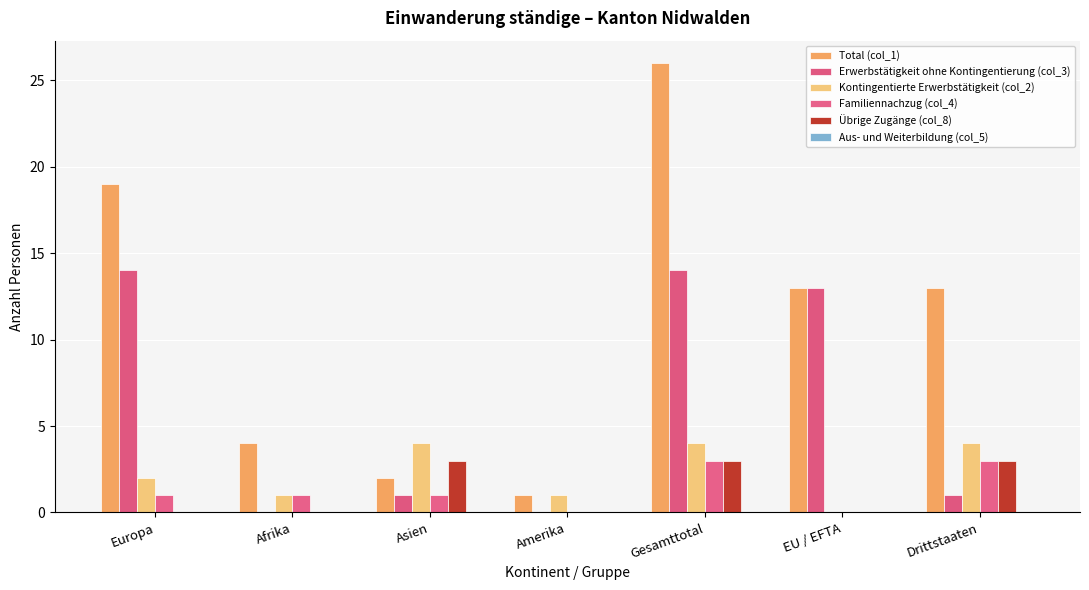

Count the number of categories in the chart.

7